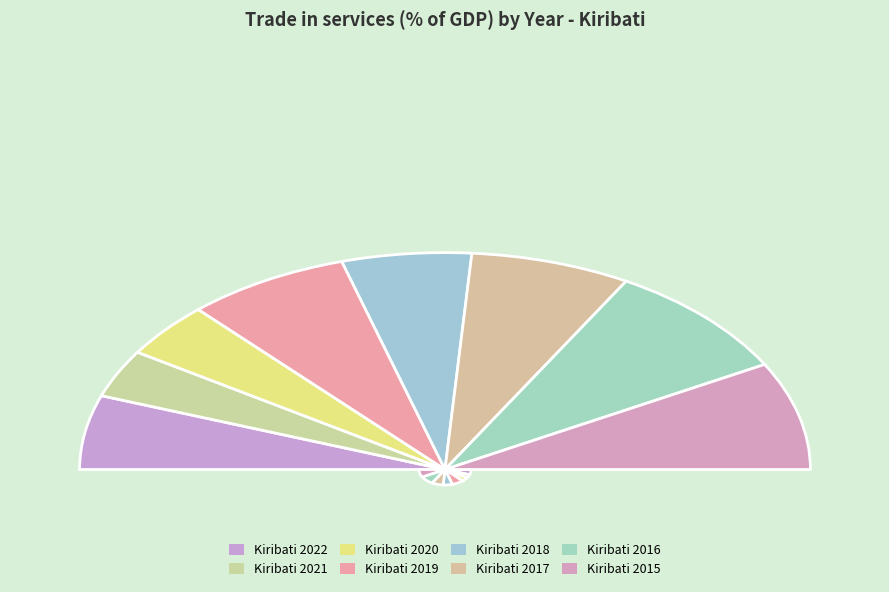

Count the number of slices in the pie.

8